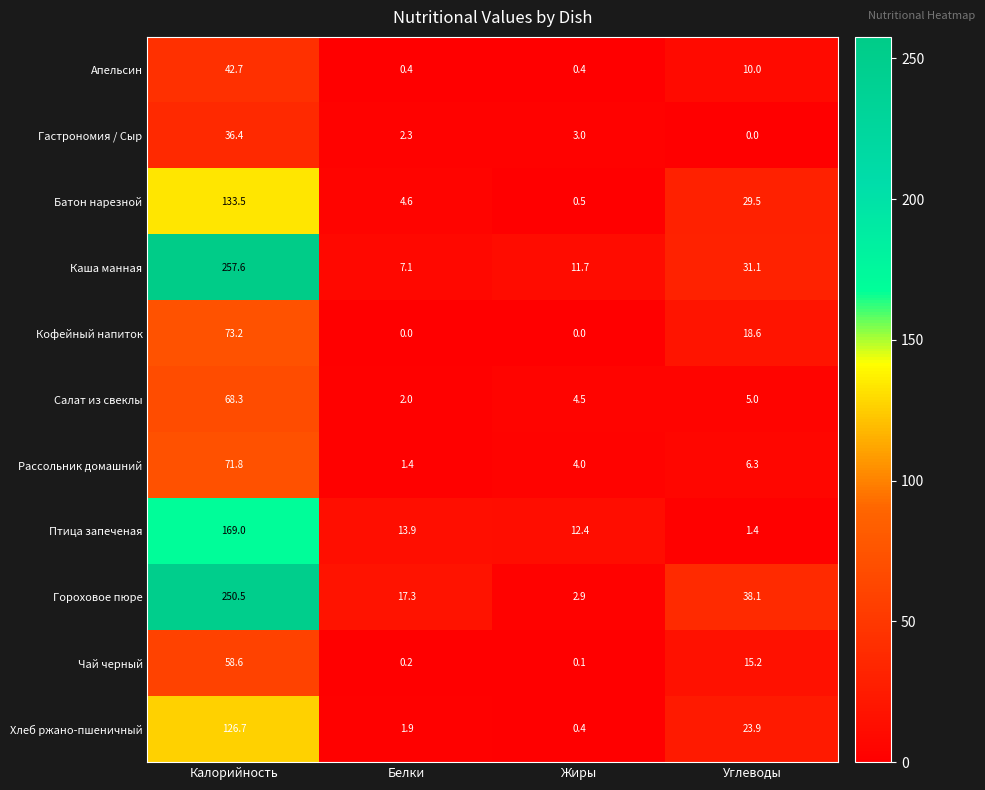

What is the average value of the Птица запеченая series?

49.2